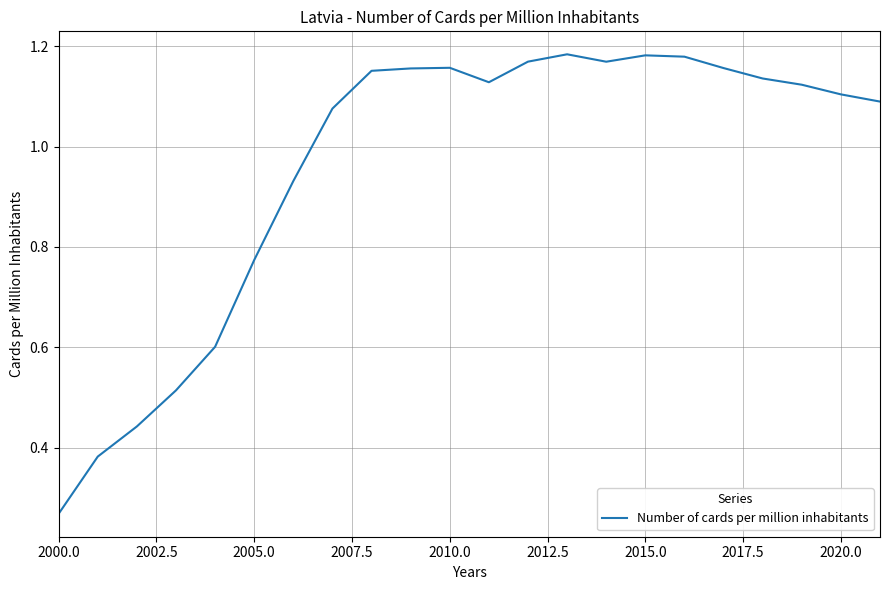

Which category has the lowest value across all series?

2000.0